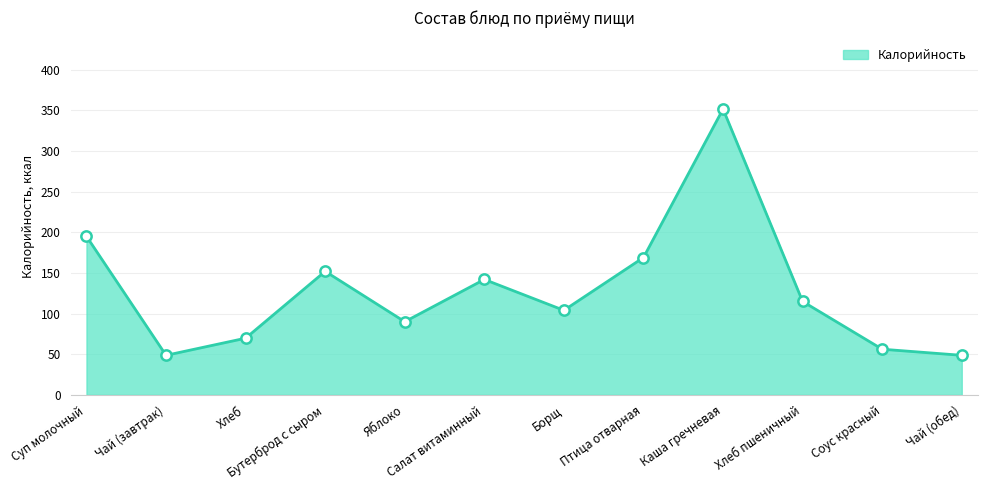

Which has a higher value, Чай (завтрак) or Салат витаминный?

Салат витаминный